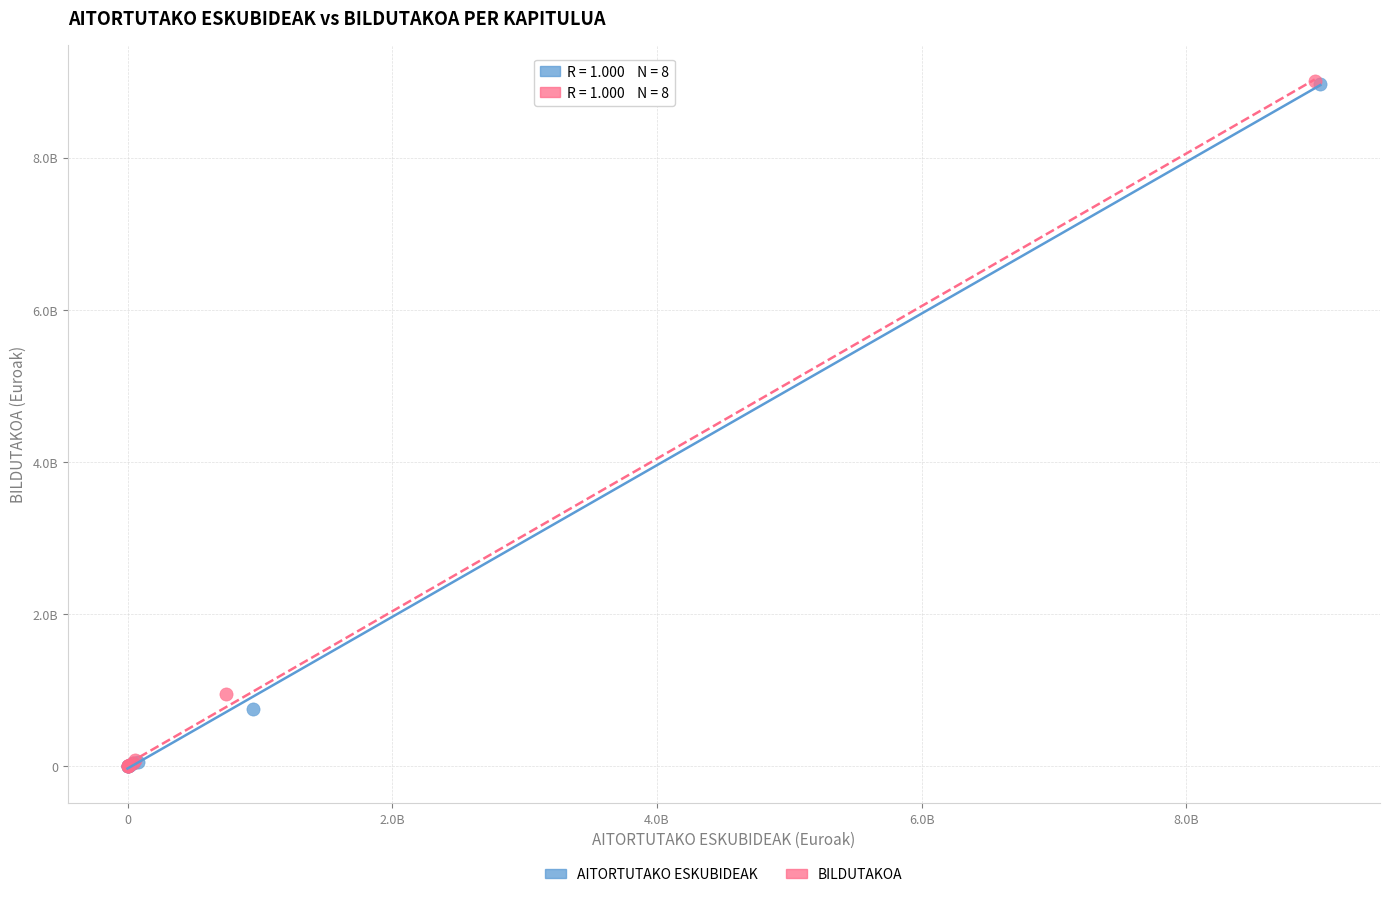

What are all the series names shown in the legend?

AITORTUTAKO ESKUBIDEAK, BILDUTAKOA